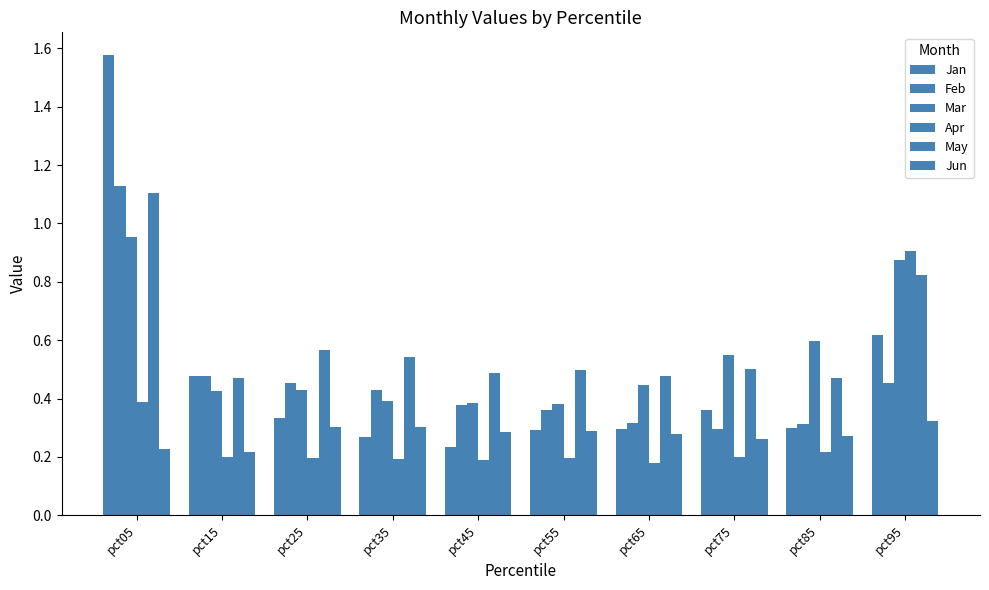

Is the value of May at pct75 greater than the value of Jun at pct95?

Yes